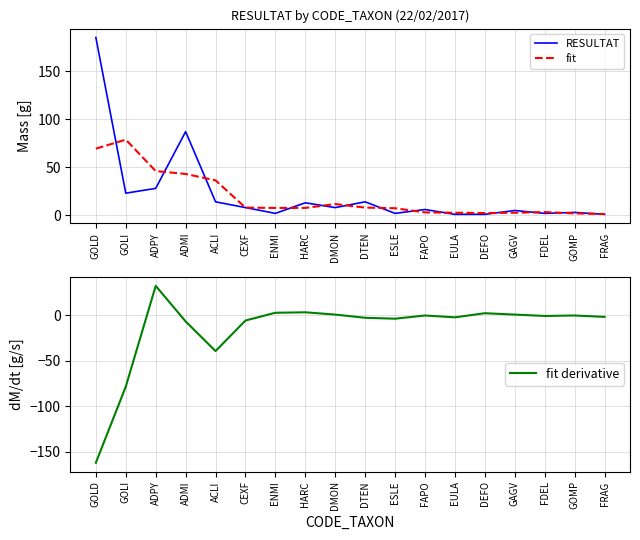

What is the sum of the fit derivative values at DTEN and FRAG?

-5.0